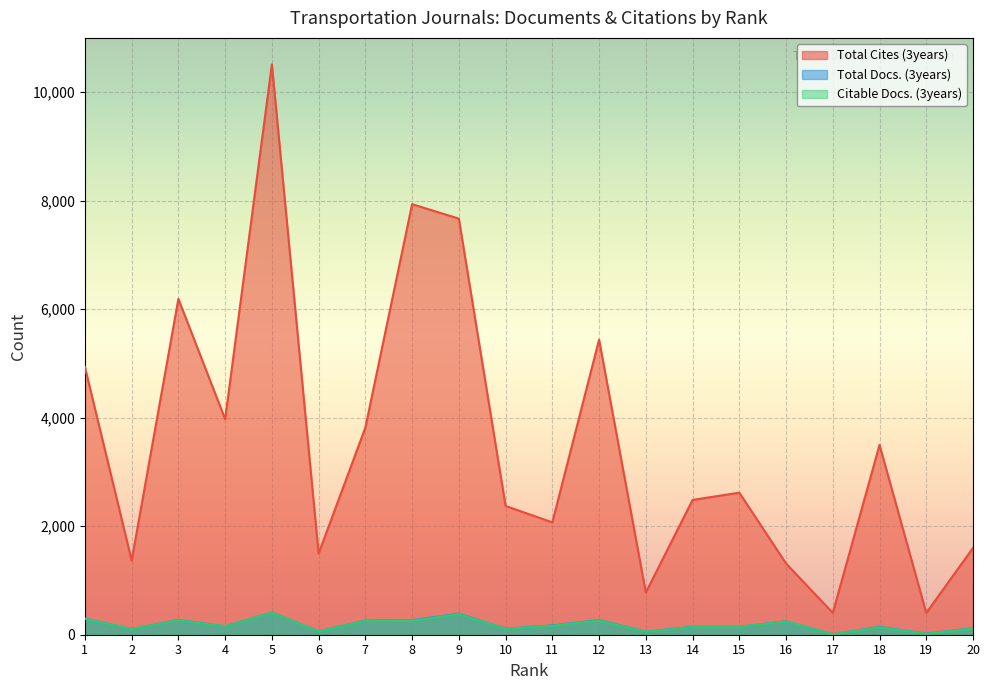

True or false: Total Docs. (3years) and Total Cites (3years) cross at least once.

False